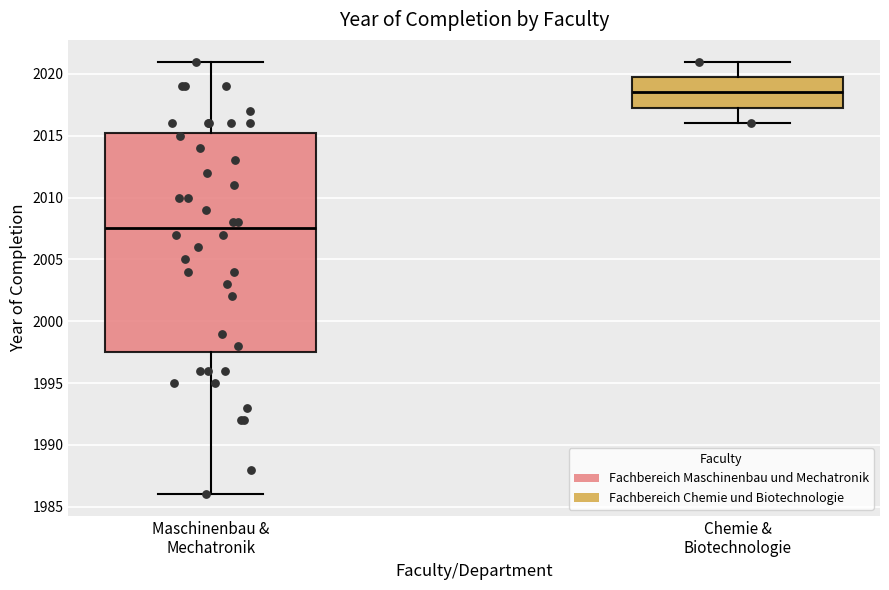

Which box's median line is the highest?

Chemie & Biotechnologie